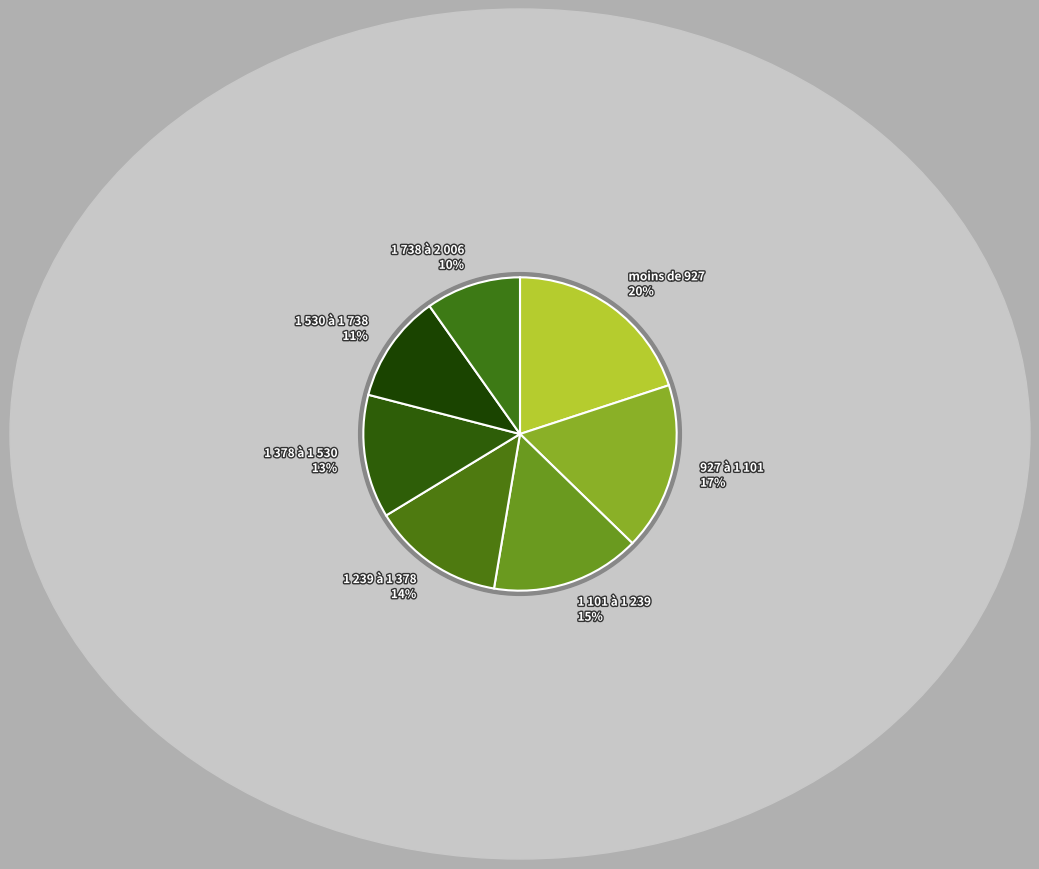

Rank the categories by value from lowest to highest.

1 738 à 2 006, 1 530 à 1 738, 1 378 à 1 530, 1 239 à 1 378, 1 101 à 1 239, 927 à 1 101, moins de 927